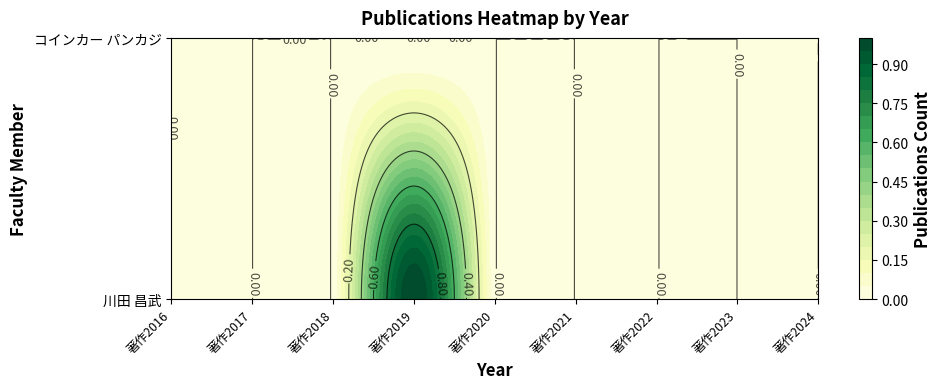

What is the total value across all series at 著作2019?

1